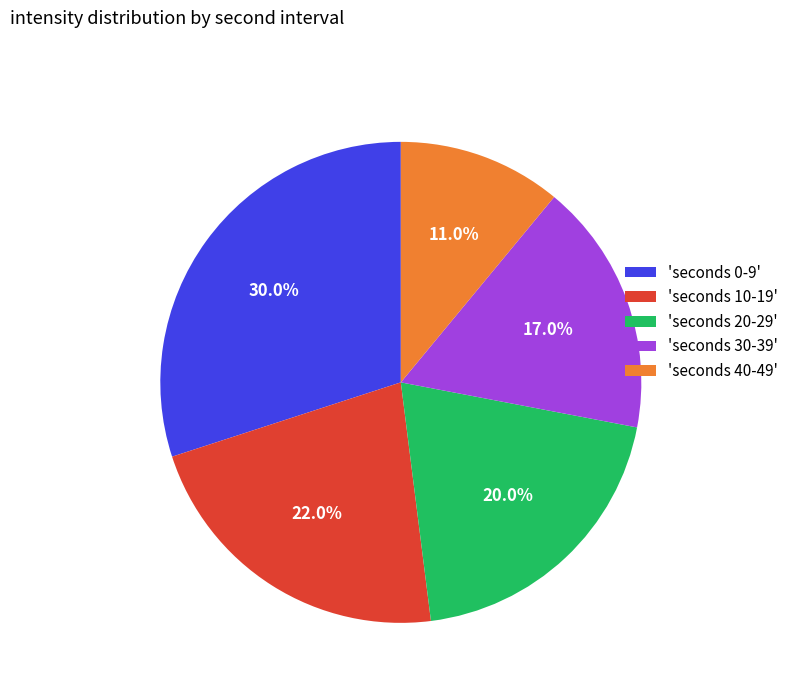

To the nearest percent, what is the average slice percentage?

20%